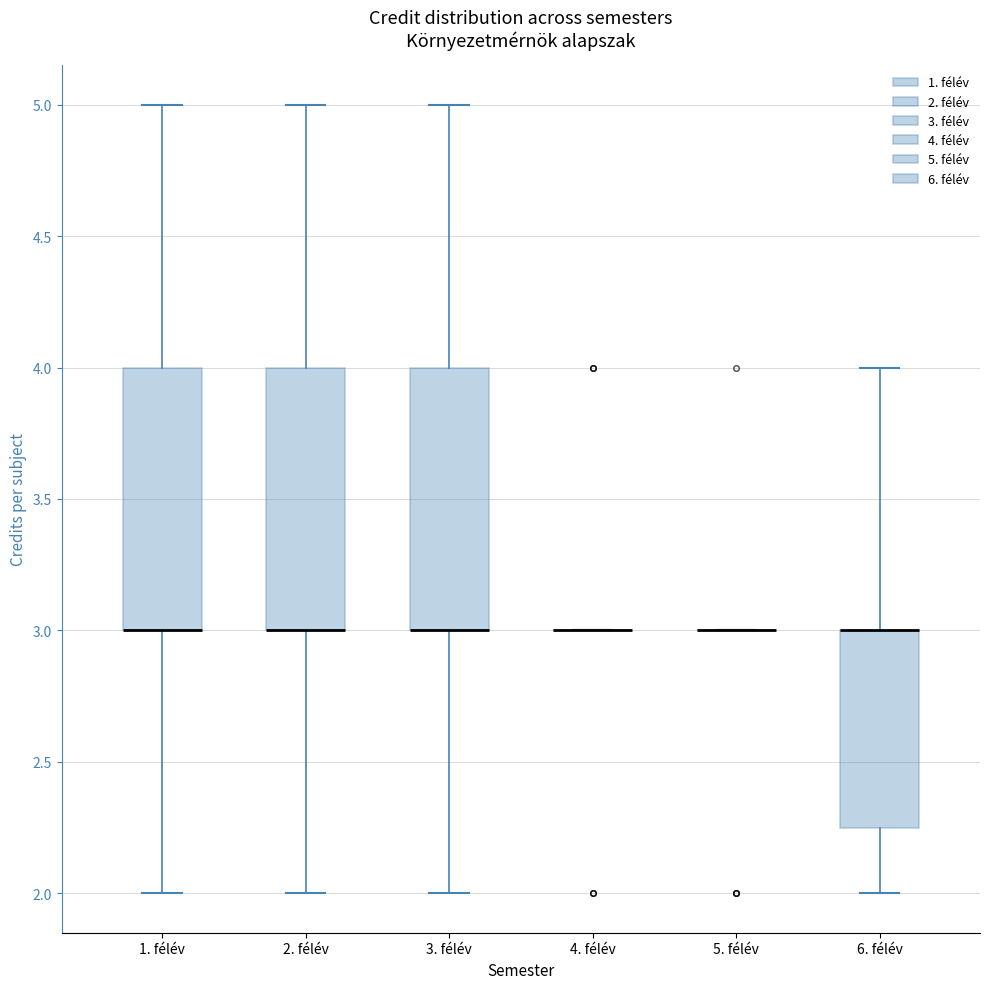

Reading left to right, read every box against the y-axis: the position of its median line, the range the box covers, and the ends of its whiskers. The values are not printed on the chart, so give them approximately, as read against the axis.

1. félév: median 3.00 (drawn on the box's lower edge), box 3.00 to 4.00, whiskers 2.00 to 5.00
2. félév: median 3.00 (drawn on the box's lower edge), box 3.00 to 4.00, whiskers 2.00 to 5.00
3. félév: median 3.00 (drawn on the box's lower edge), box 3.00 to 4.00, whiskers 2.00 to 5.00
4. félév: box collapsed to a line at 3.00, whiskers 3.00 to 3.00
5. félév: box collapsed to a line at 3.00, whiskers 3.00 to 3.00
6. félév: median 3.00 (drawn on the box's upper edge), box 2.25 to 3.00, whiskers 2.00 to 4.00